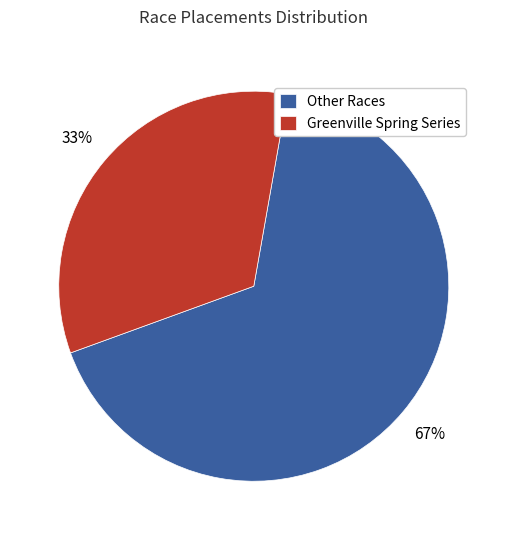

Rank the categories by value from lowest to highest.

Greenville Spring Series, Other Races